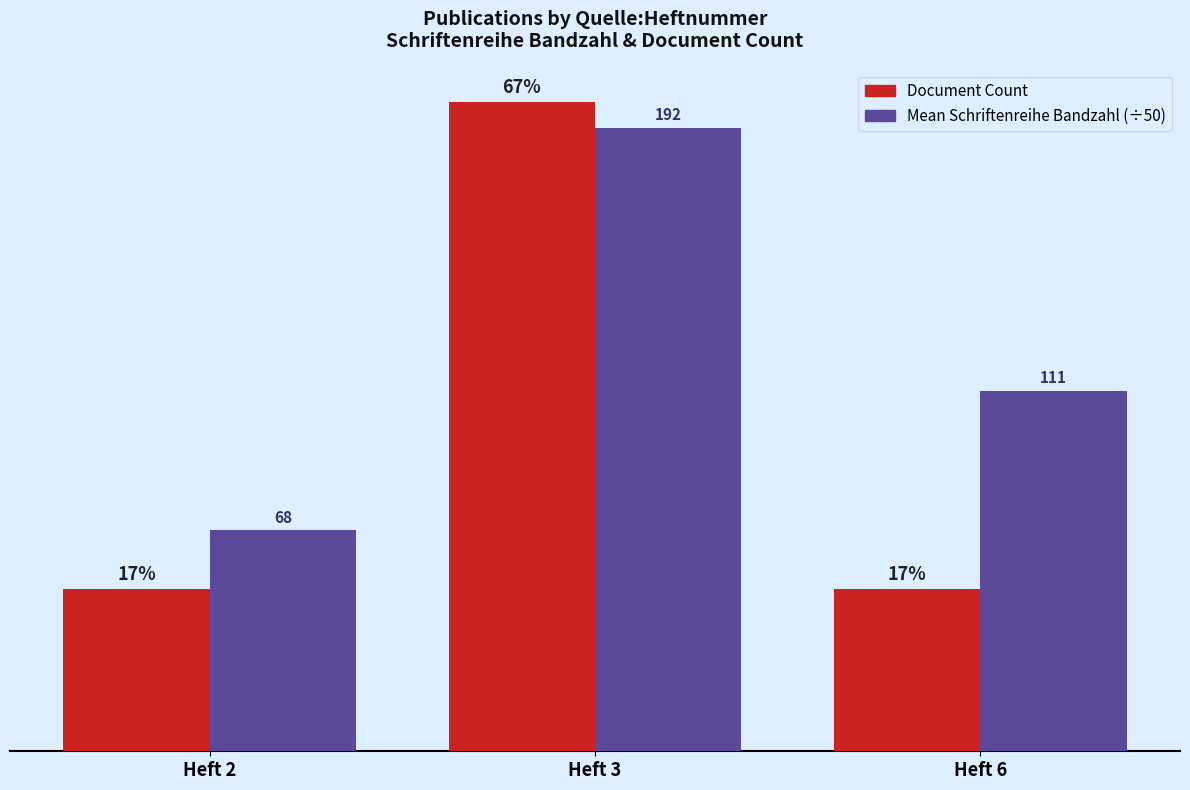

What are all the series names shown in the legend?

Document Count, Mean Schriftenreihe Bandzahl (÷50)